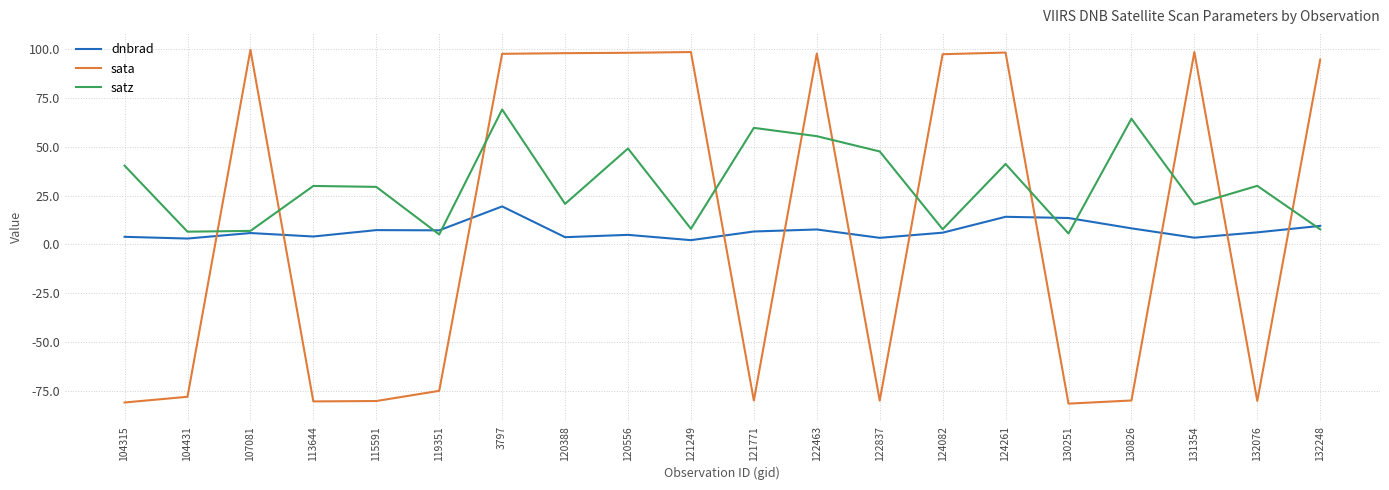

After their last crossing, which series has the higher values: sata or dnbrad?

sata